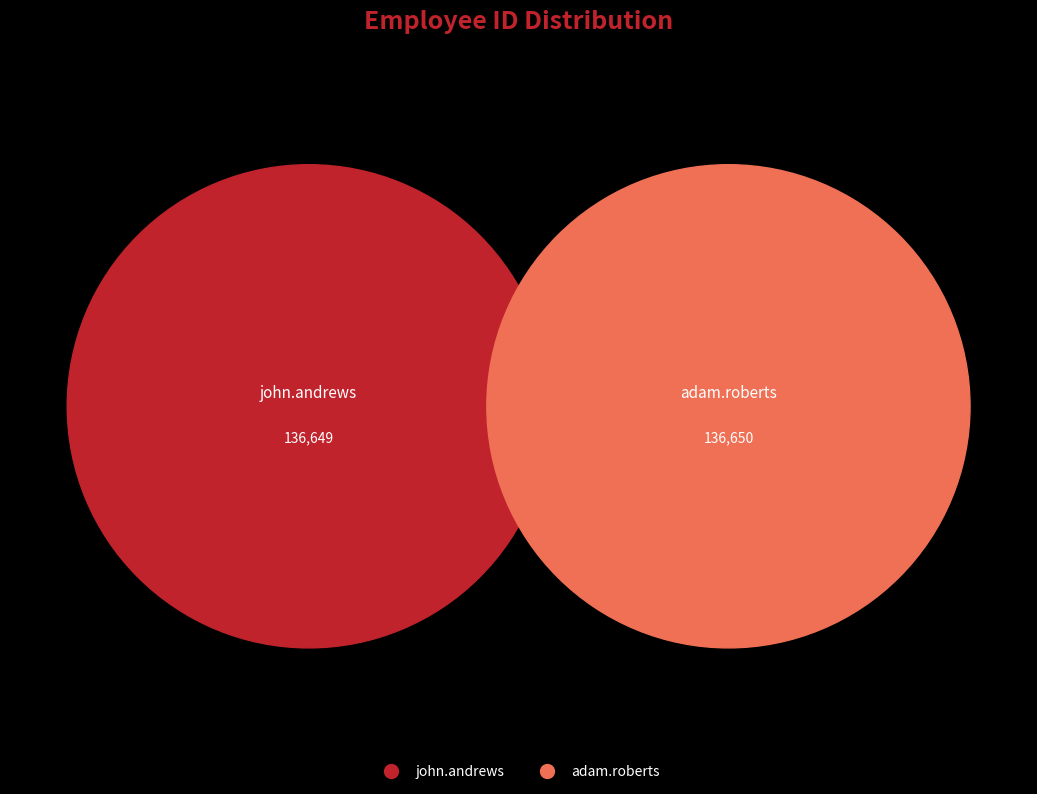

Count the number of slices in the pie.

2